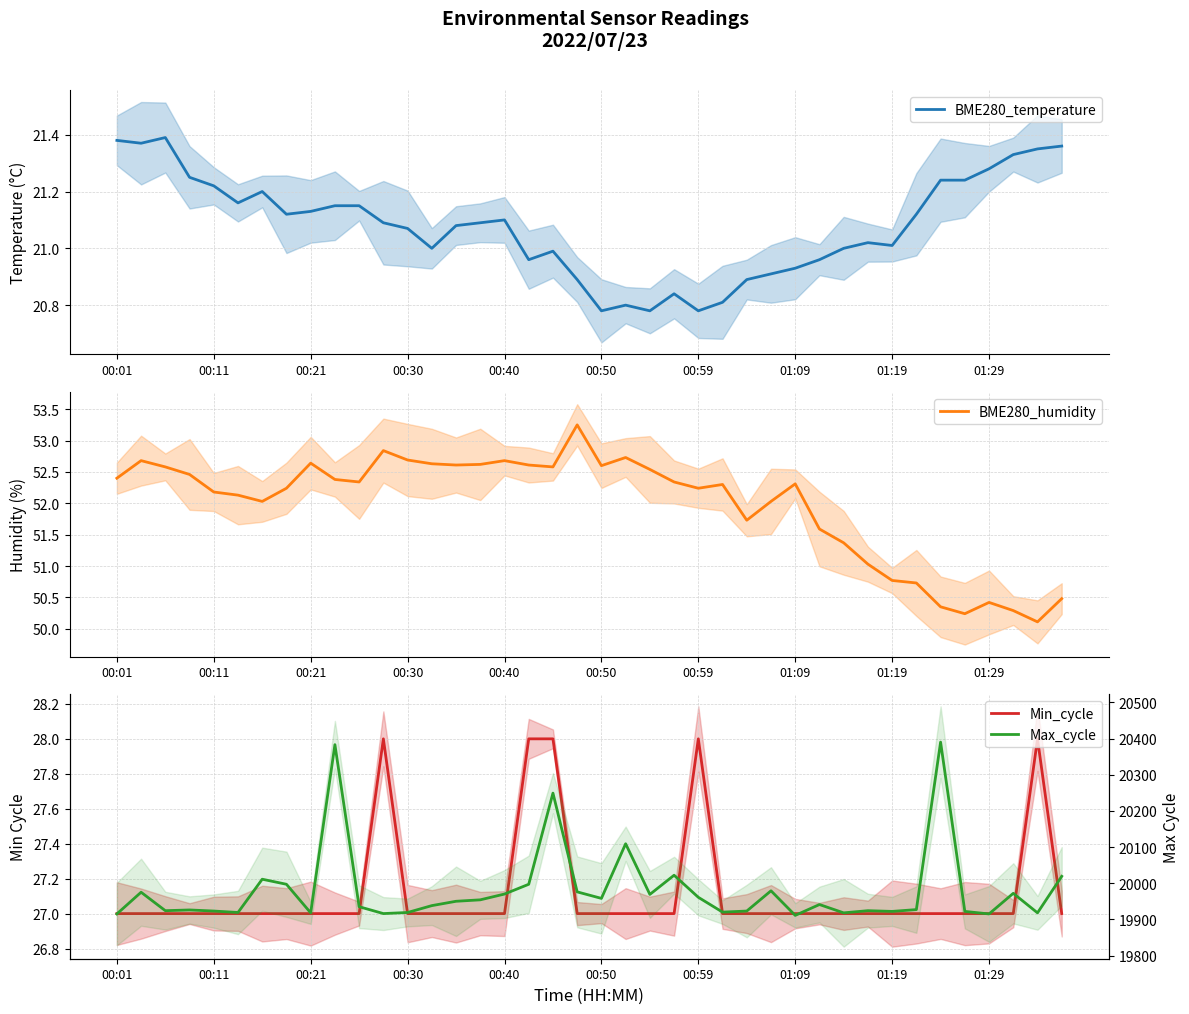

True or false: Max_cycle has a value of 19916.0 at 11.

True